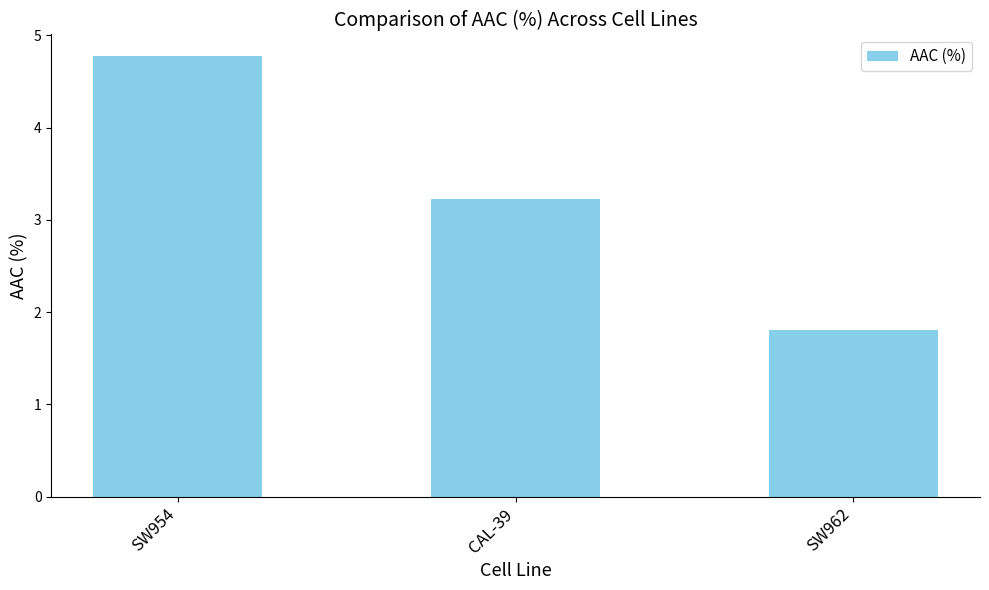

Rank the categories by value from lowest to highest.

SW962, CAL-39, SW954